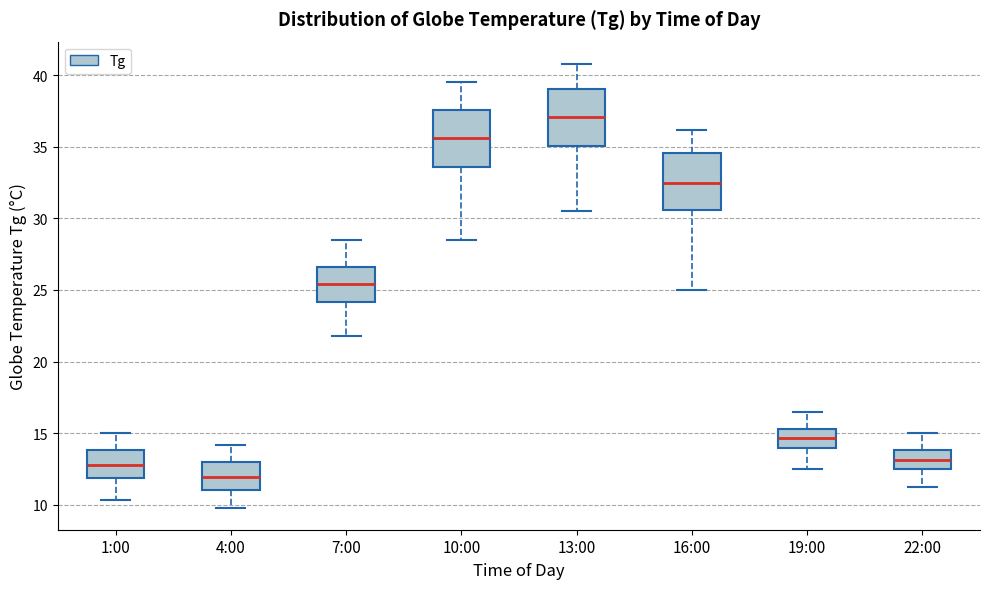

Which box has the highest median line?

13:00